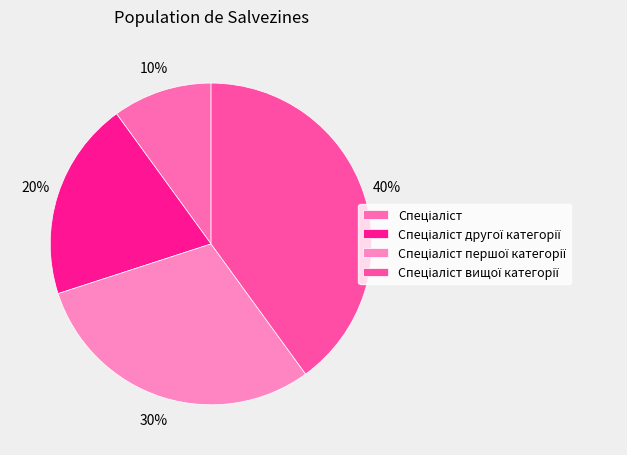

True or false: Спеціаліст accounts for 24% of the total.

False